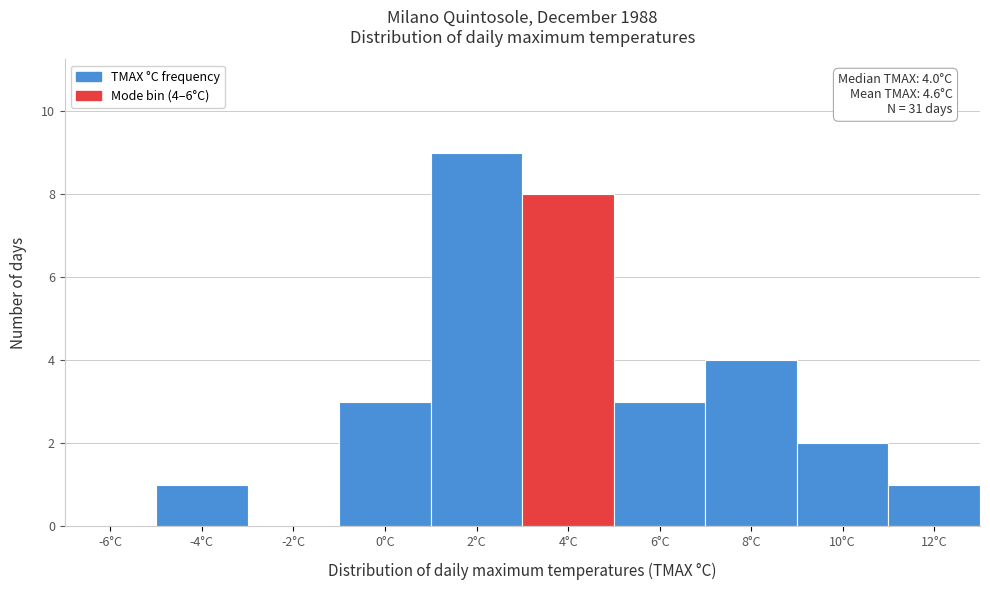

Reading left to right, list all the values displayed in this chart.

-6°C=0	-4°C=1	-2°C=0	0°C=3	2°C=9	4°C=8	6°C=3	8°C=4	10°C=2	12°C=1